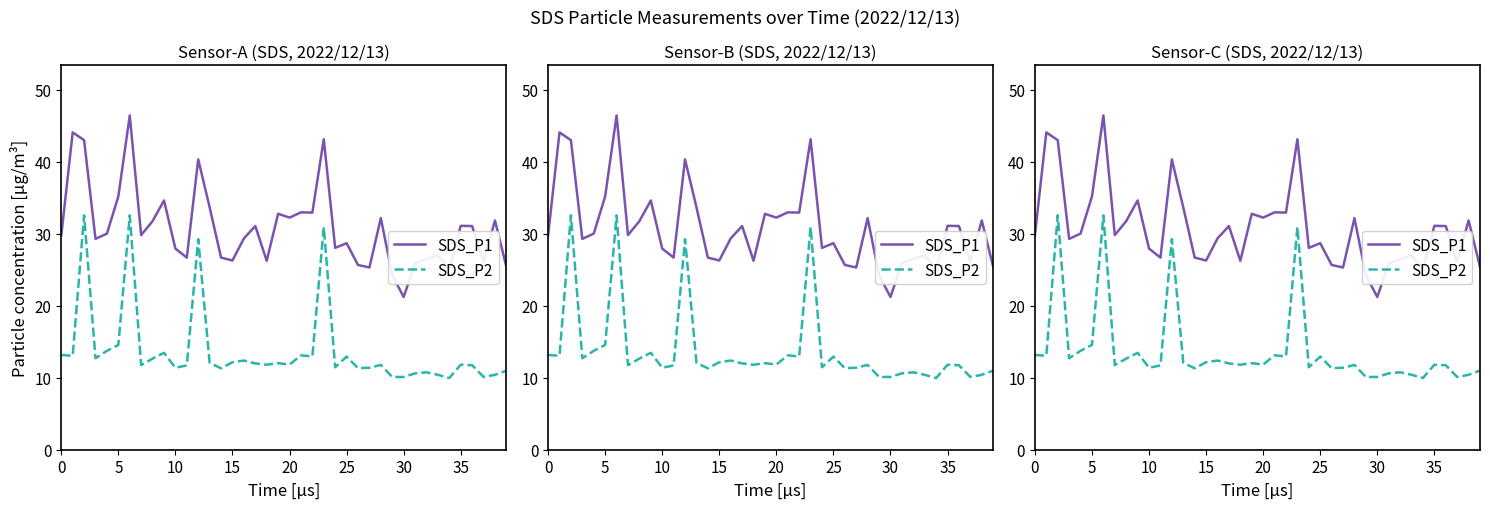

Count the number of categories in the chart.

40